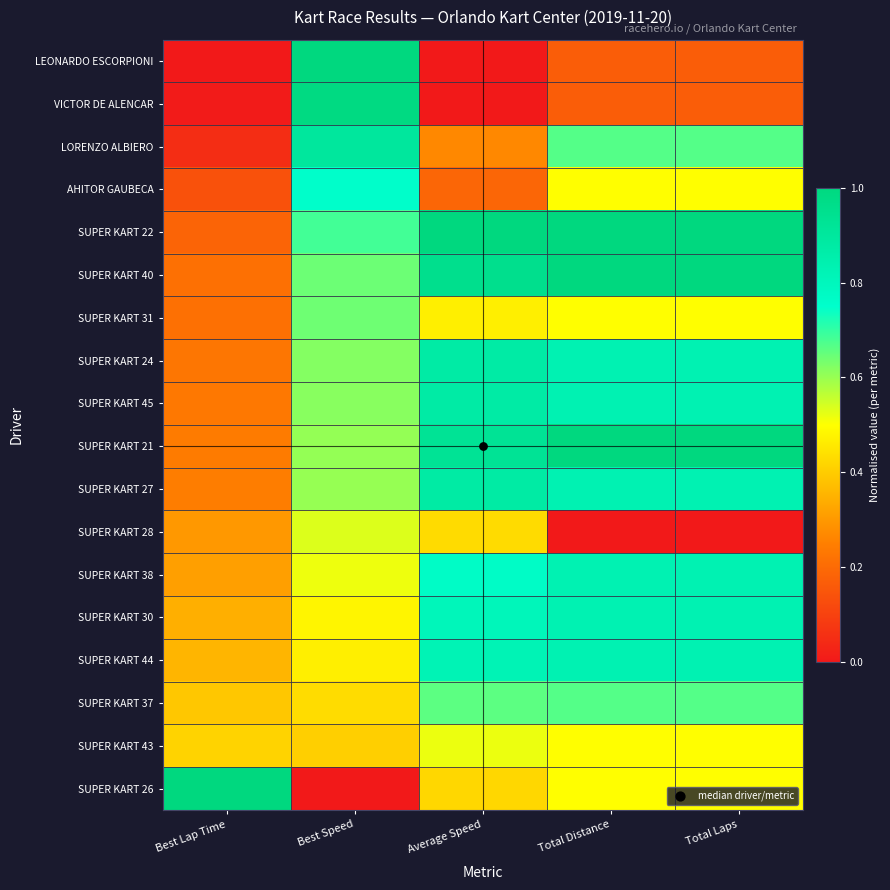

Which series changed the most between Best Speed and Average Speed?

LEONARDO ESCORPIONI